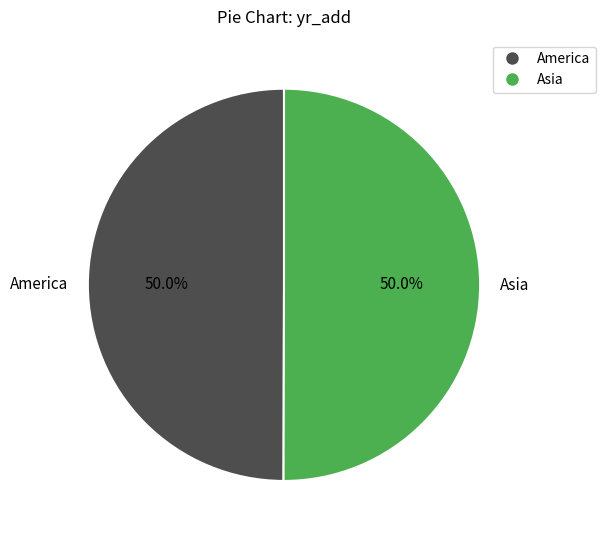

Approximately how many times larger is the value at Asia compared to America?

1.0